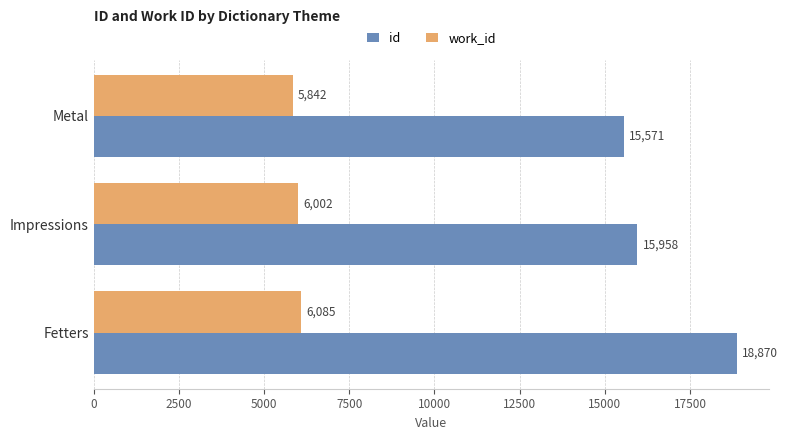

What are all the series names shown in the legend?

id, work_id